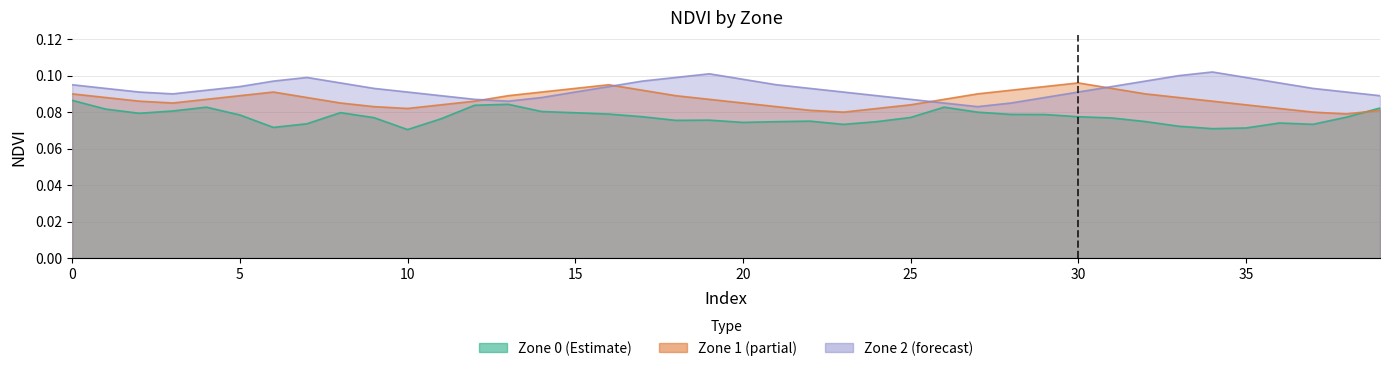

The value of Zone 2 (forecast) at 11 is 0.2. True or false?

False